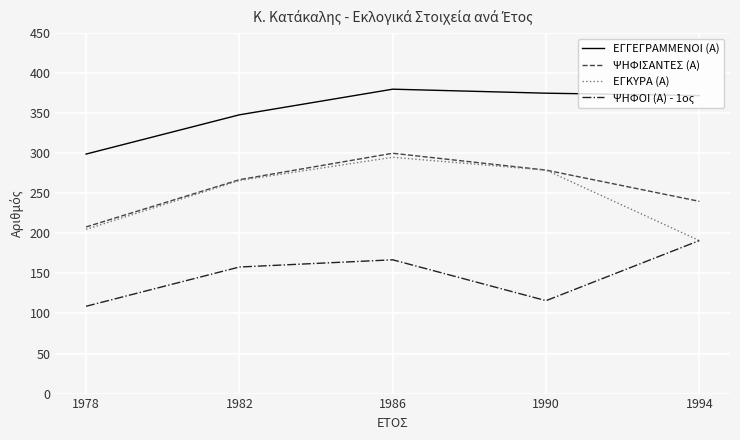

Which category has the lowest value across all series?

1978